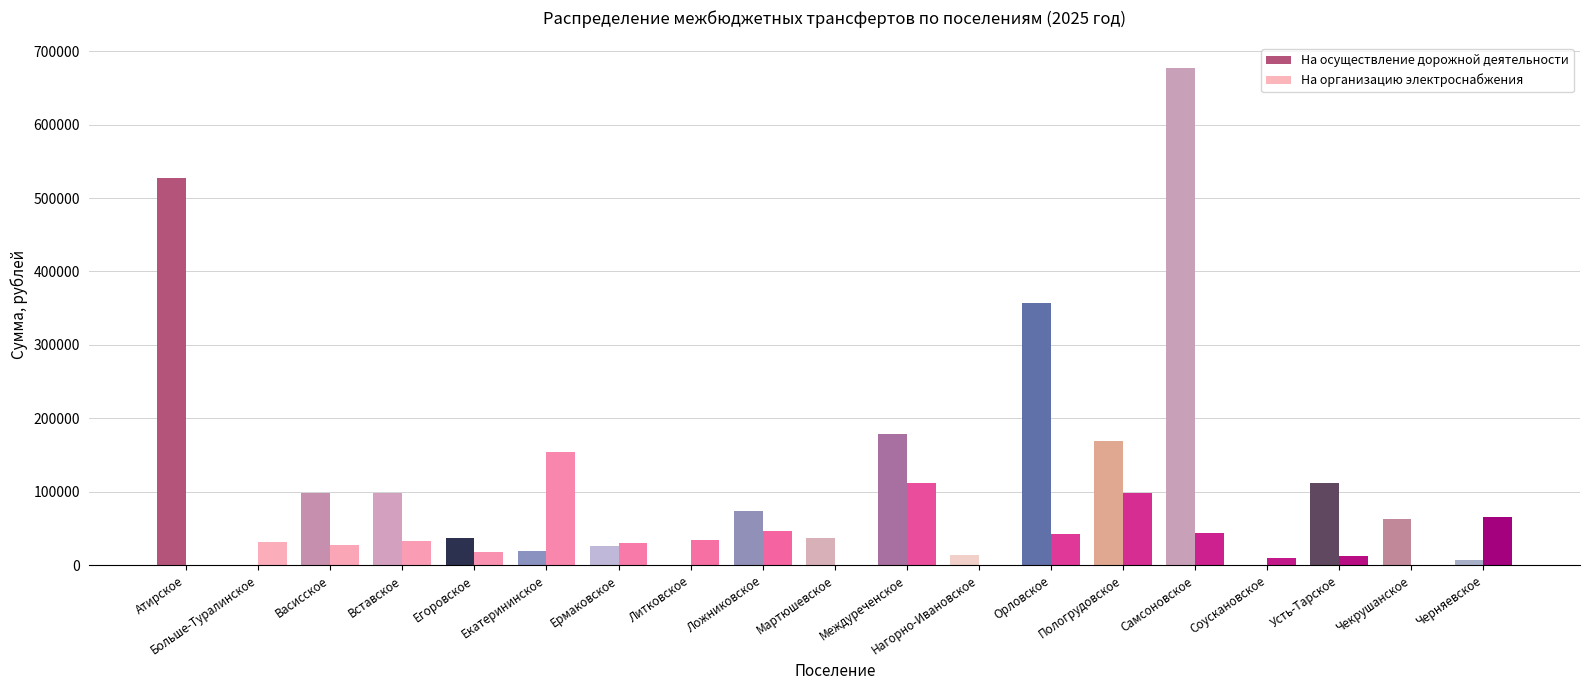

What is the sum of the На организацию электроснабжения values at Междуреченское and Нагорно-Ивановское?

112759.7